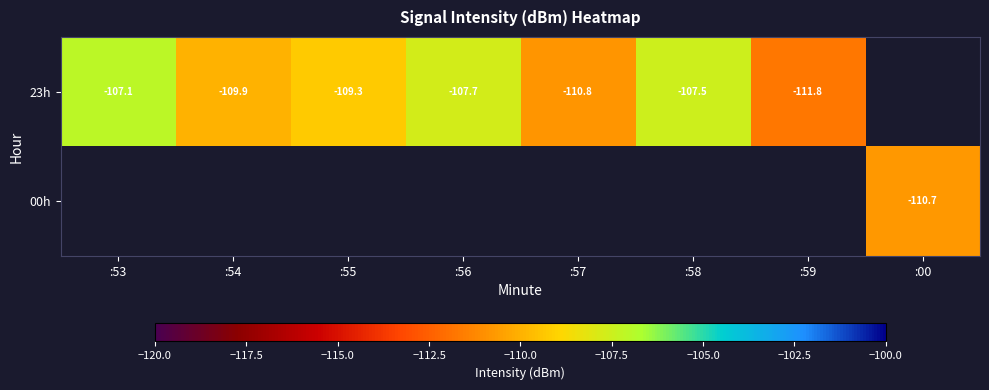

At how many categories does at least one series exceed -108?

3